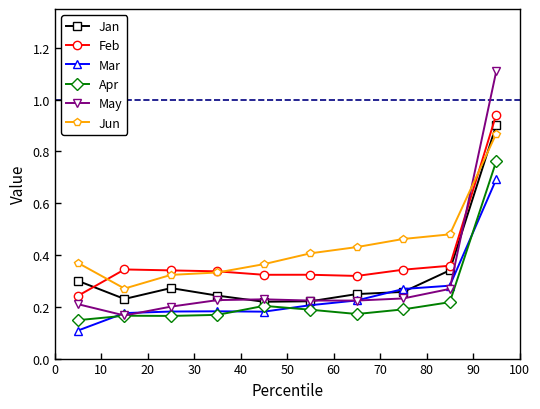

What is the greatest value displayed?

1.1